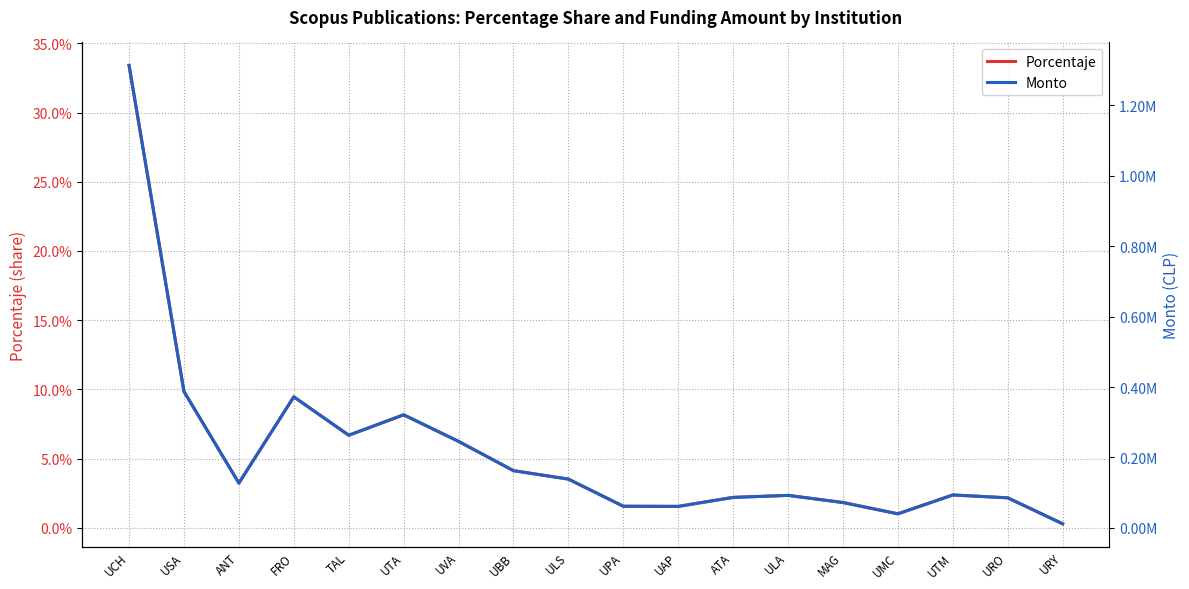

How many data points in Monto are less than 127058?

9